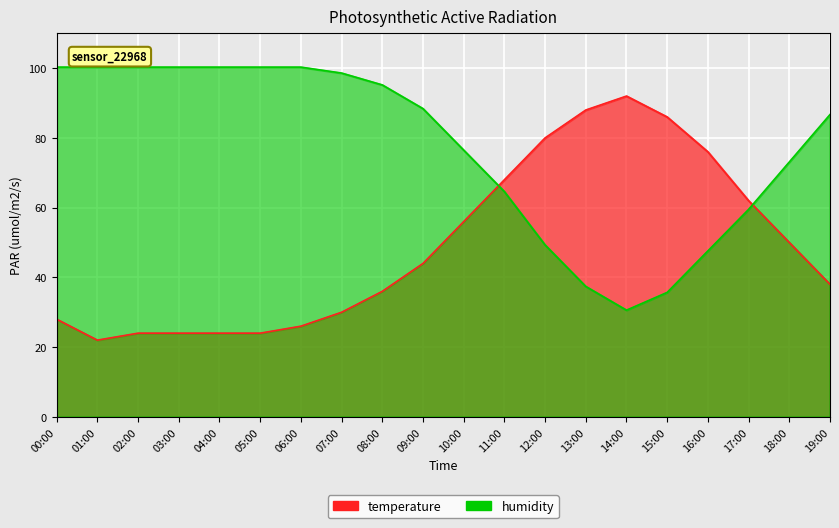

How many times do temperature and humidity cross each other?

2